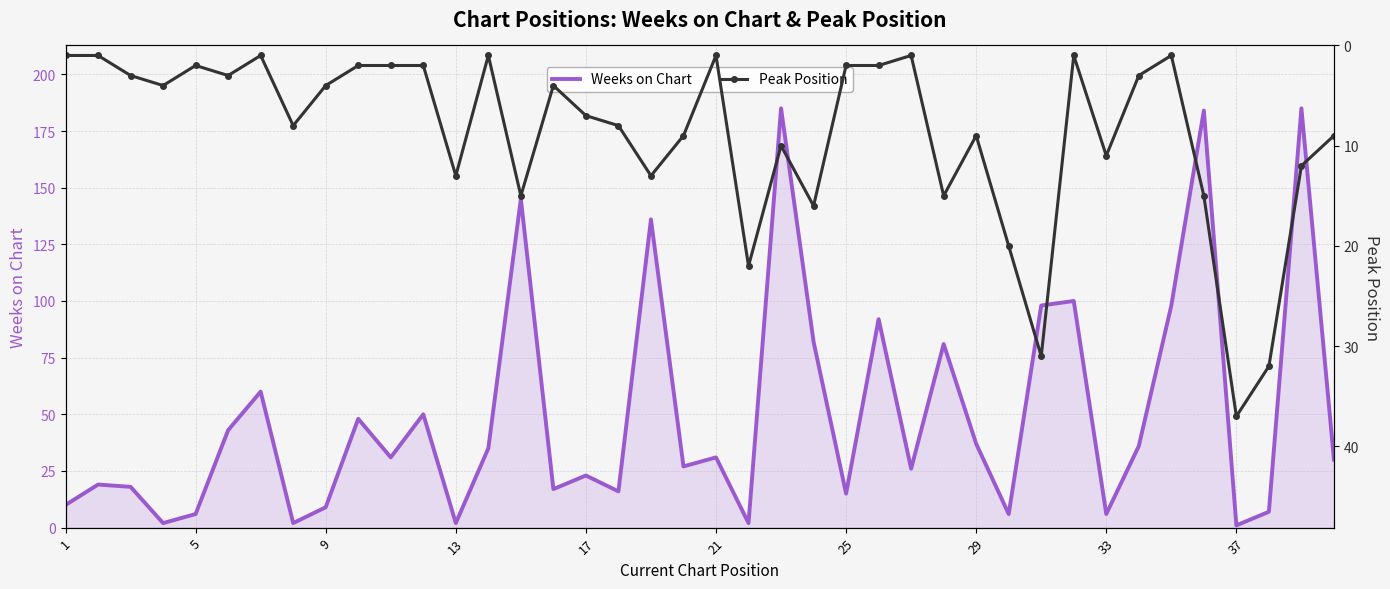

Is it true that Peak Position equals 5 at 33?

False